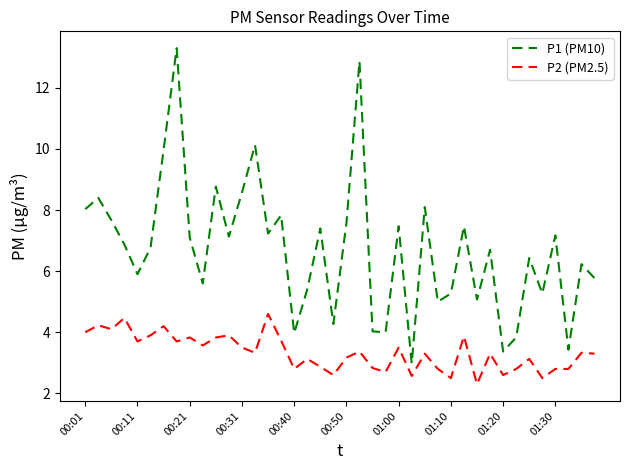

How many lines are shown in the chart?

2